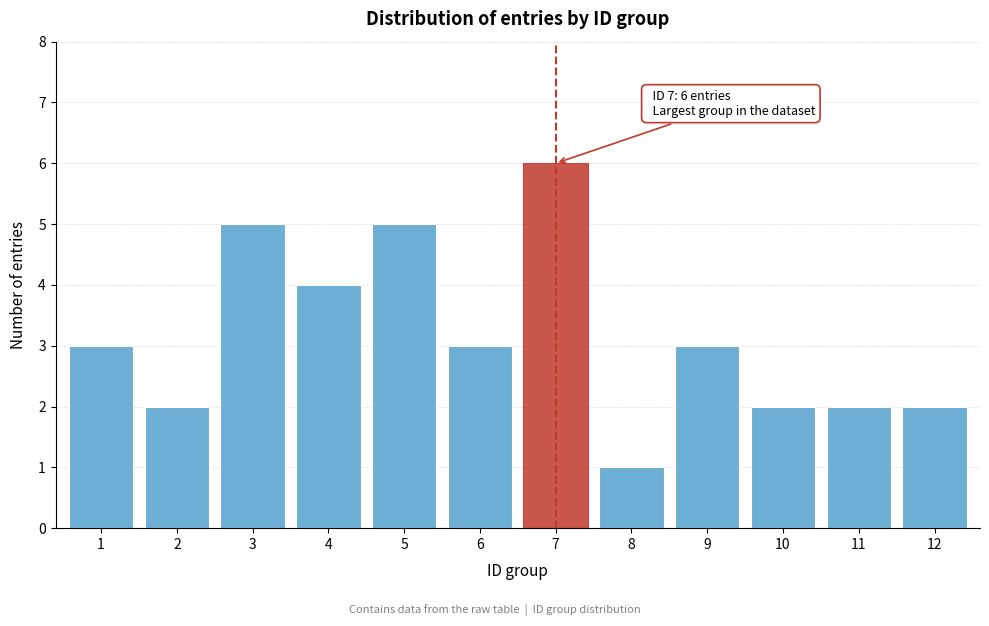

Reading right to left, extract all data points from this chart.

12=2	11=2	10=2	9=3	8=1	7=6	6=3	5=5	4=4	3=5	2=2	1=3